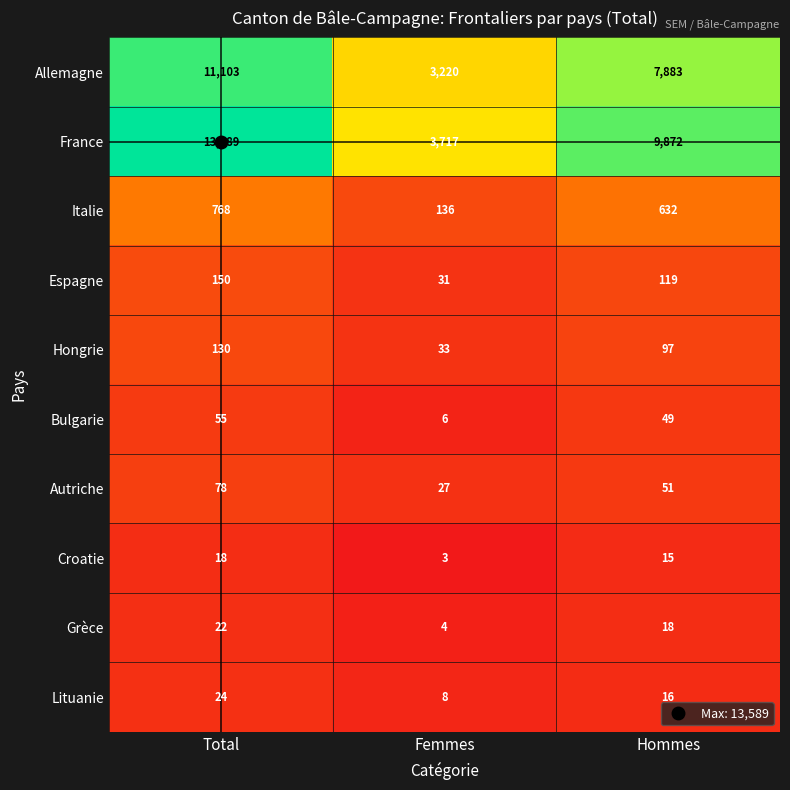

How many series are shown in this chart?

10